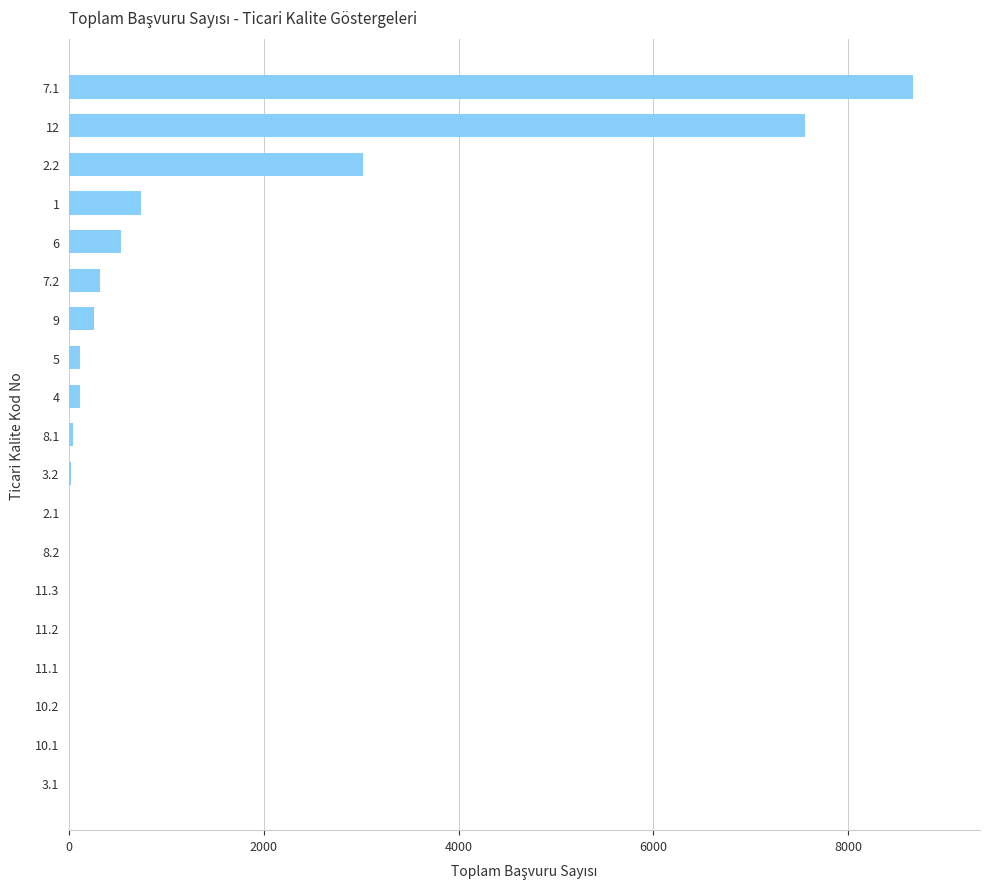

Approximately how many times larger is the value at 2.2 compared to 7.1?

0.3